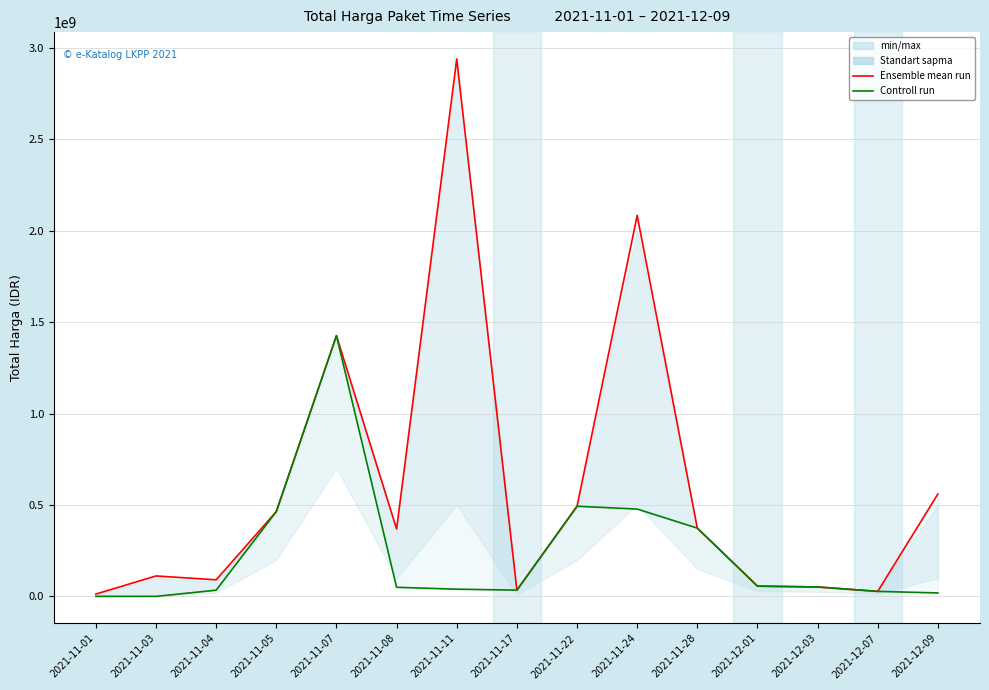

Which category has the highest value in the Ensemble mean run series?

2021-11-11